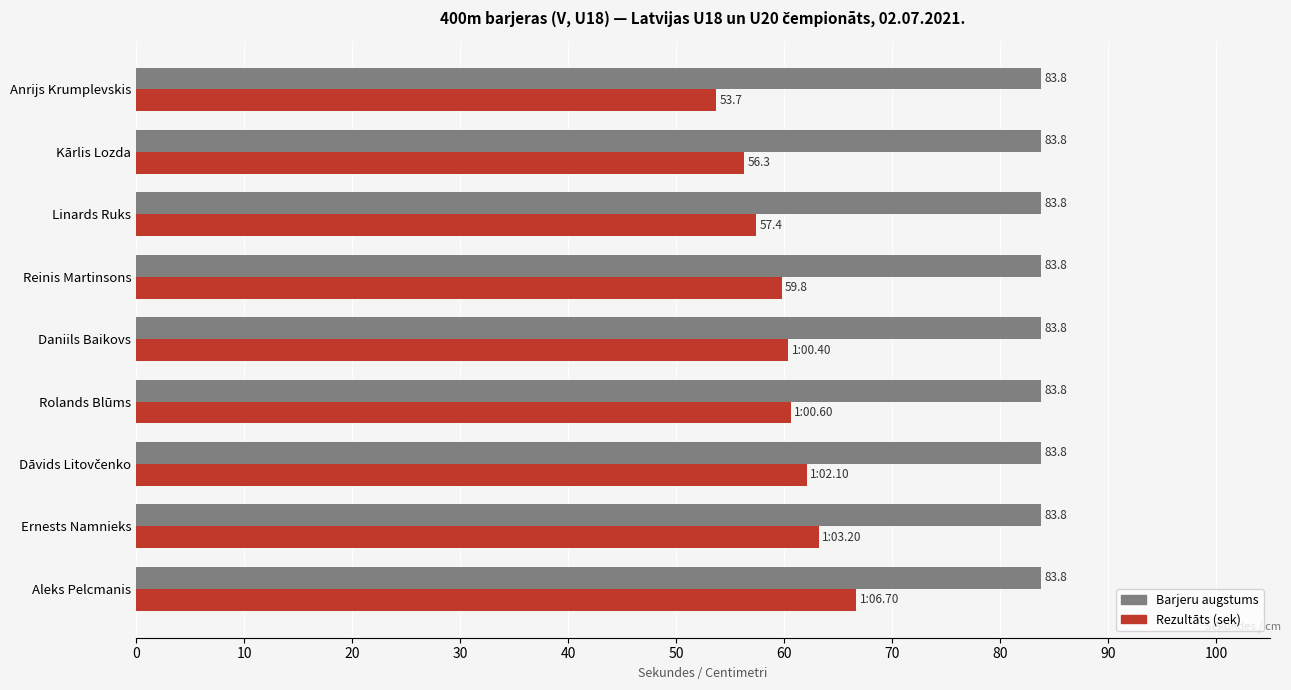

What is the average value of the Barjeru augstums series?

83.8